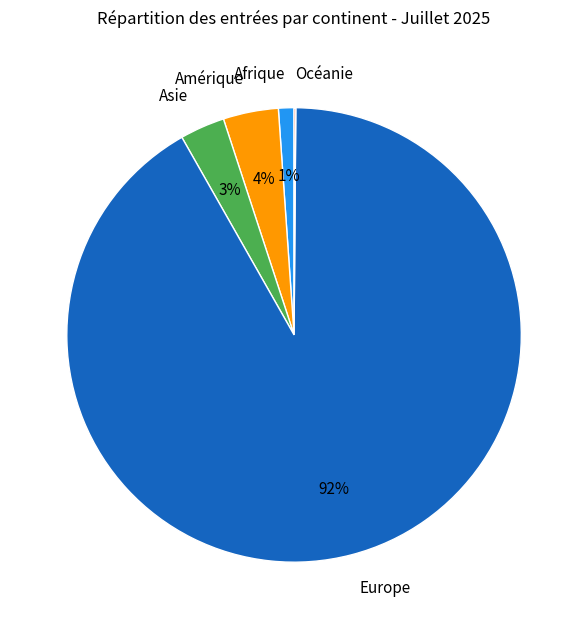

Which slice is the largest?

Europe